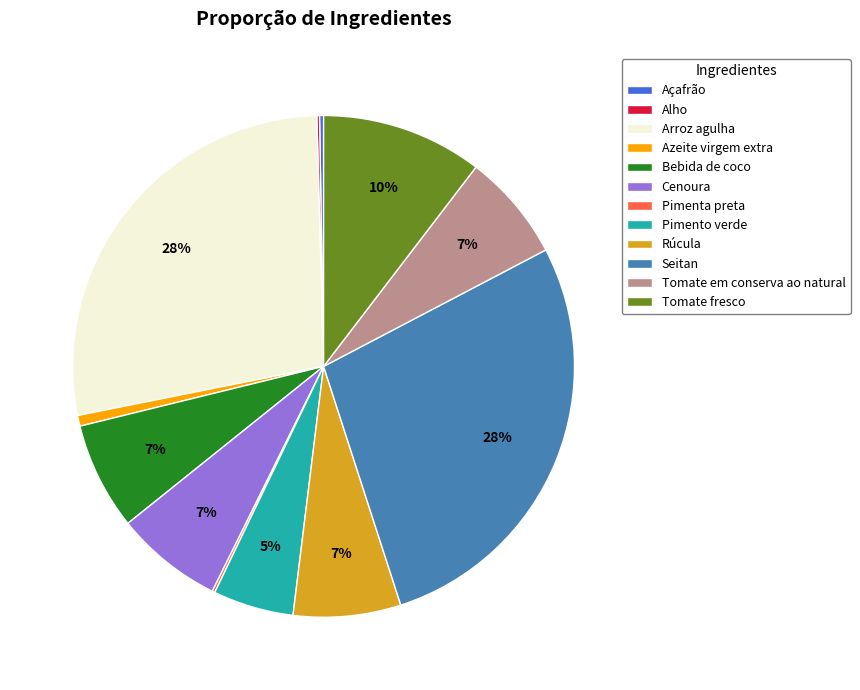

Does Bebida de coco represent more than half of the total?

No